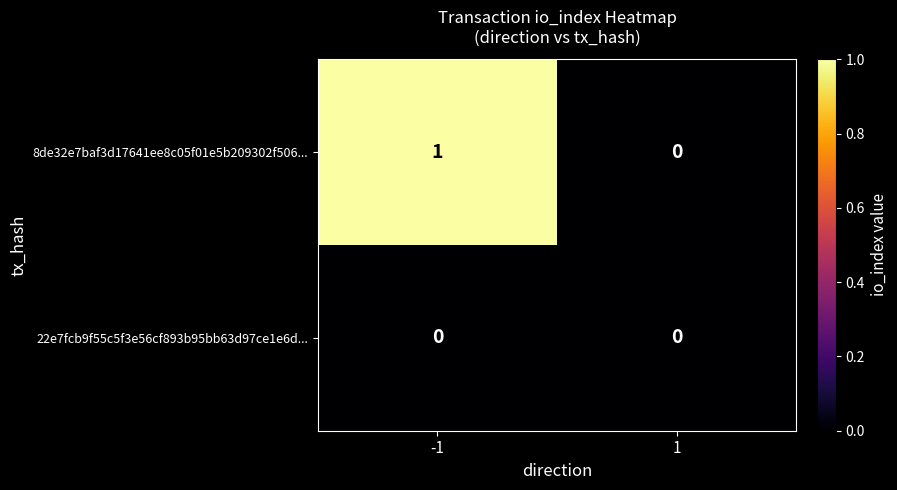

List the series in order of their peak value, highest first.

8de32e7baf3d17641ee8c05f01e5b209302f506..., 22e7fcb9f55c5f3e56cf893b95bb63d97ce1e6d...